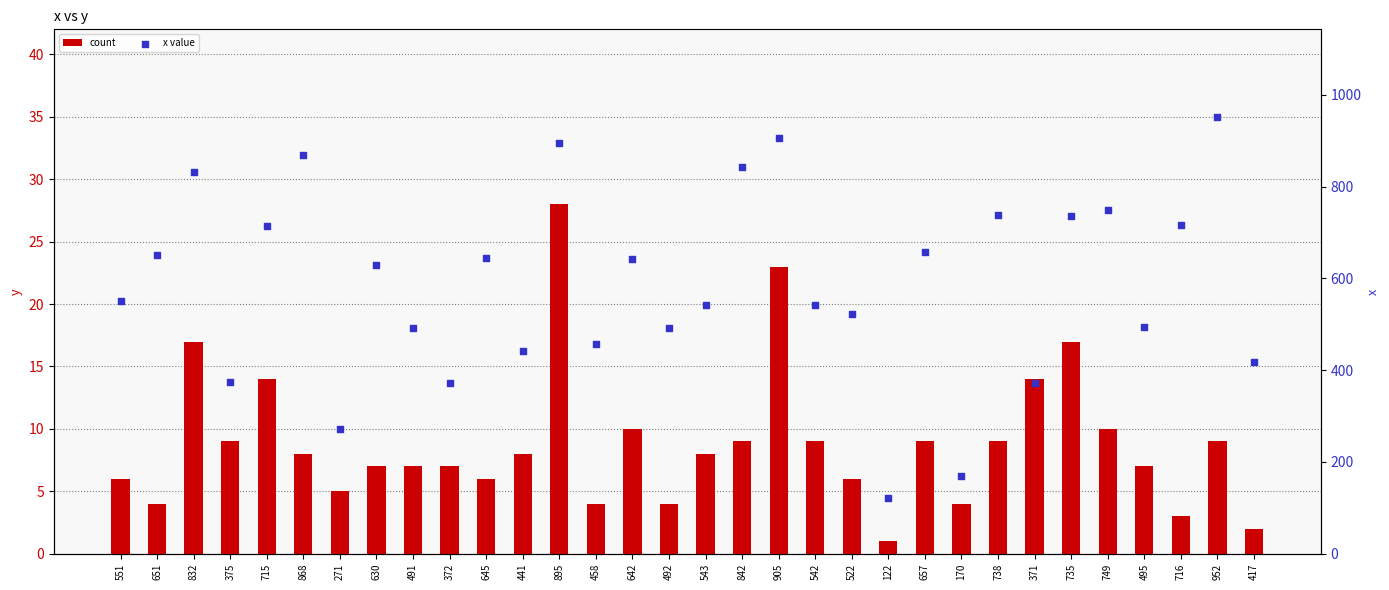

Which series has the largest Y range (max minus min)?

x value